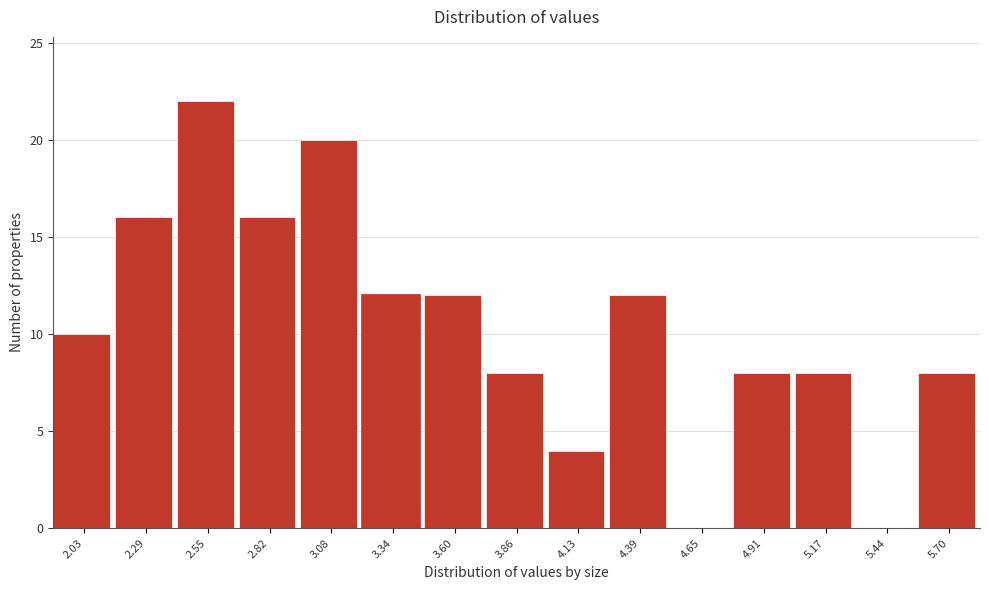

Reading left to right, what are all the values shown in this chart?

2.03=10	2.29=16	2.55=22	2.82=16	3.08=20	3.34=12	3.60=12	3.86=8	4.13=4	4.39=12	4.65=0	4.91=8	5.17=8	5.44=0	5.70=8